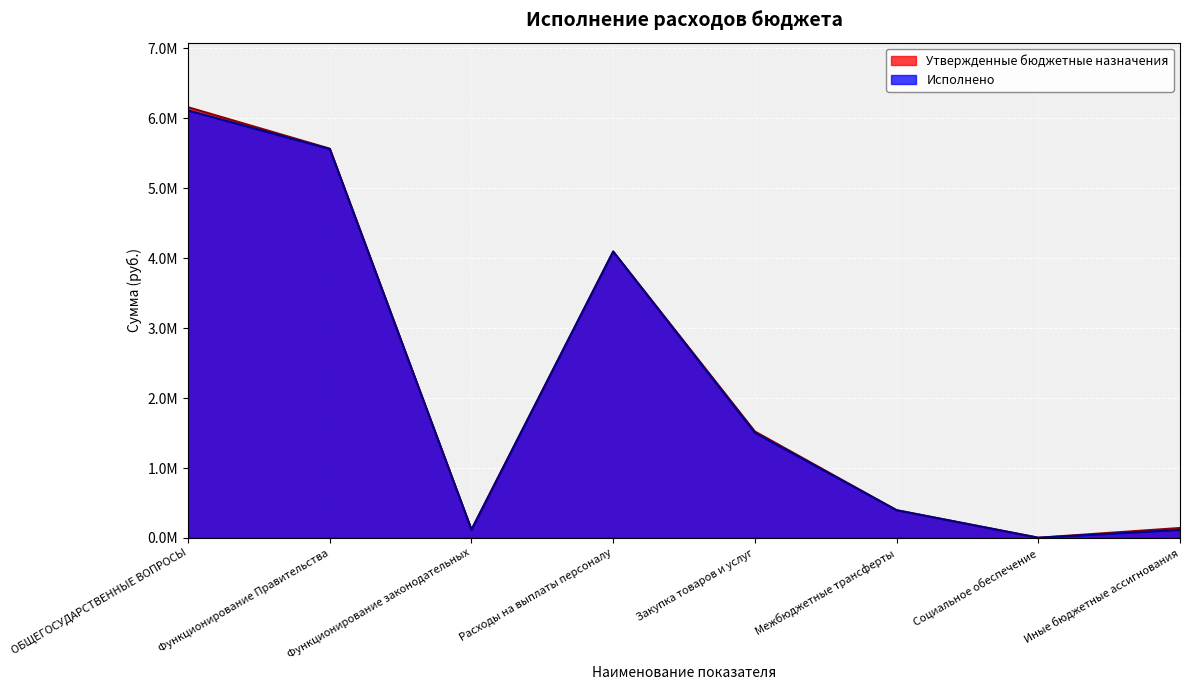

Reading left to right, extract all data points from this chart.

Утвержденные бюджетные назначения: ОБЩЕГОСУДАРСТВЕННЫЕ ВОПРОСЫ=6157859.8	Функционирование Правительства=5565449.0	Функционирование законодательных=118000.0	Расходы на выплаты персоналу=4094343.0	Закупка товаров и услуг=1521803.0	Межбюджетные трансферты=396500.0	Социальное обеспечение=3000.0	Иные бюджетные ассигнования=142213.8
Исполнено: ОБЩЕГОСУДАРСТВЕННЫЕ ВОПРОСЫ=6112234.7	Функционирование Правительства=5559757.2	Функционирование законодательных=118000.0	Расходы на выплаты персоналу=4094326.3	Закупка товаров и услуг=1503194.9	Межбюджетные трансферты=396500.0	Социальное обеспечение=3000.0	Иные бюджетные ассигнования=115213.4